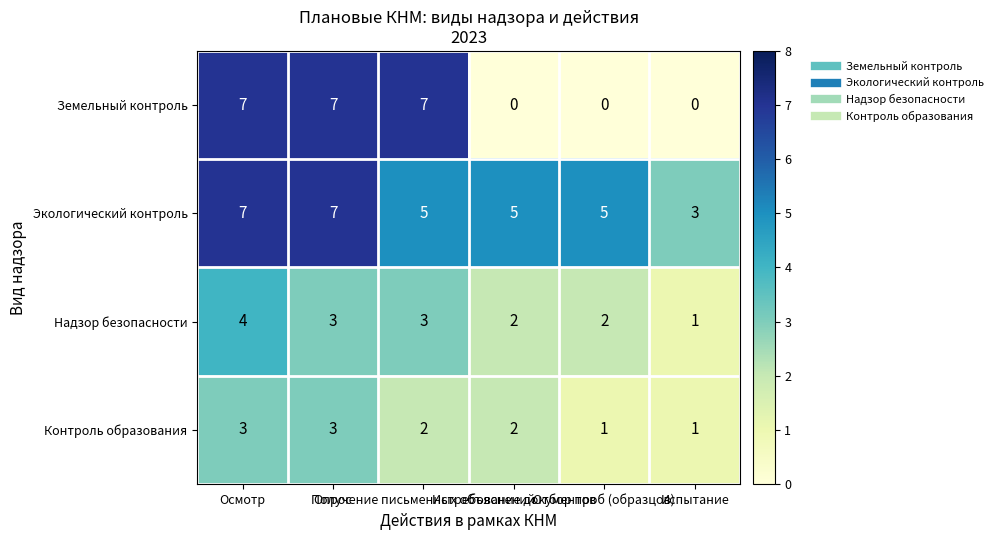

Rank the series by their average value, from lowest to highest.

Контроль образования, Надзор безопасности, Земельный контроль, Экологический контроль